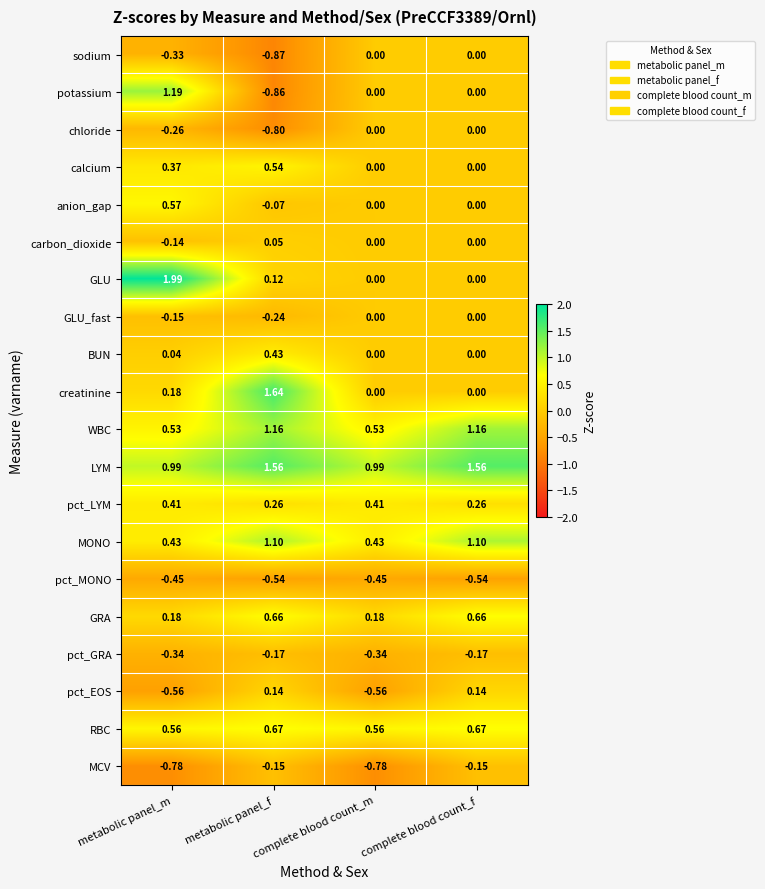

Which category has the lowest value across all series?

metabolic panel_f